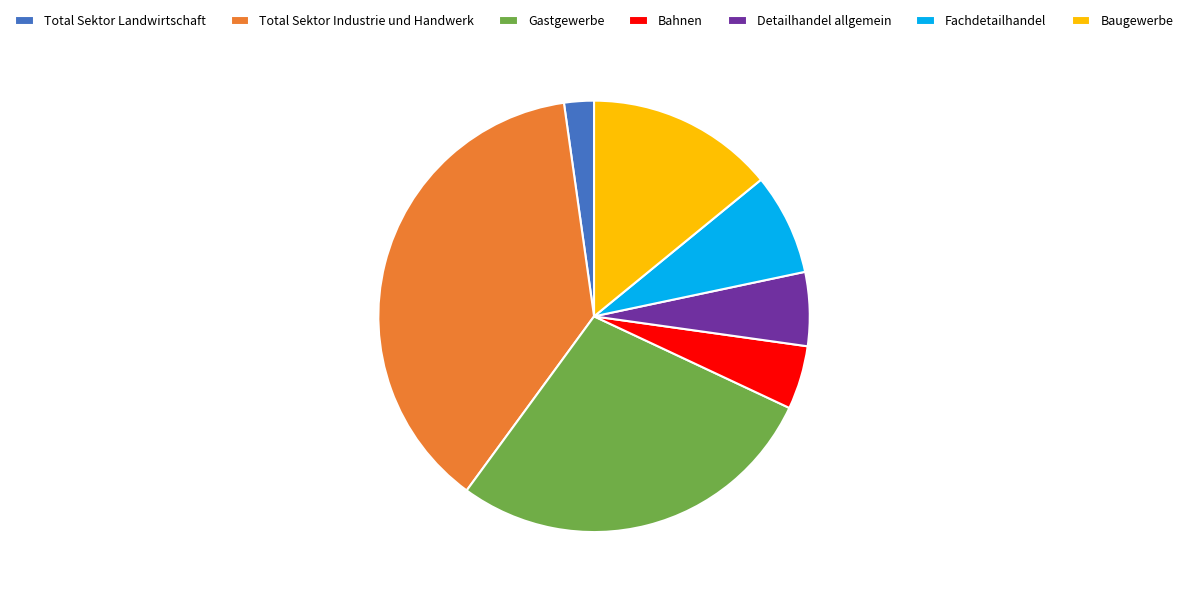

Which has a higher value, Bahnen or Baugewerbe?

Baugewerbe